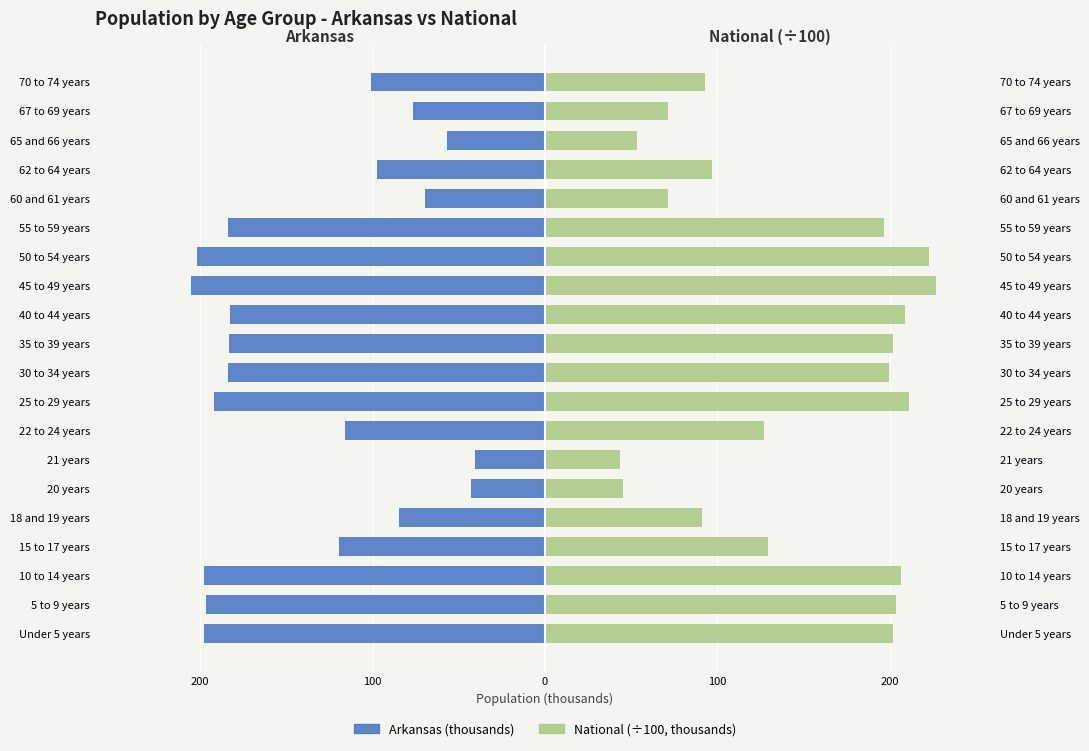

What is the minimum value for National (÷100)?

43.5